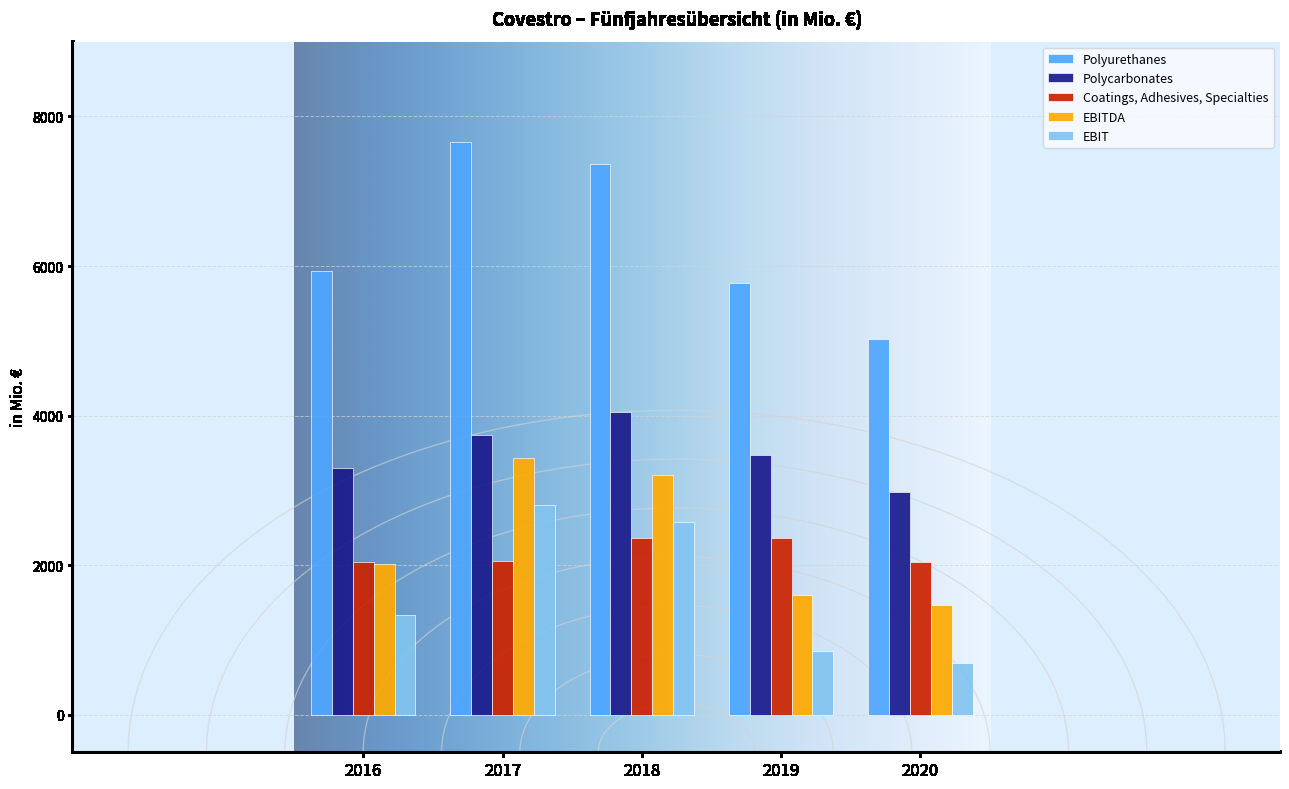

At how many categories does at least one series exceed 3134?

5